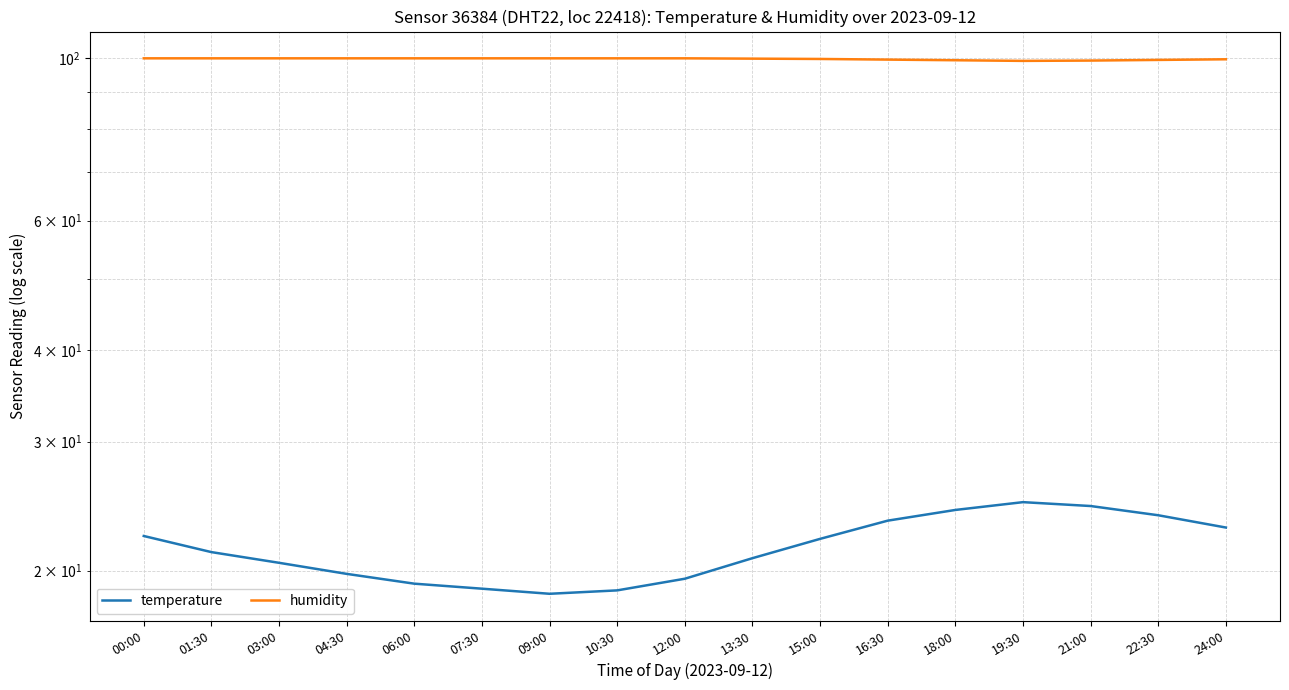

What is the sum of all humidity values?

1694.7